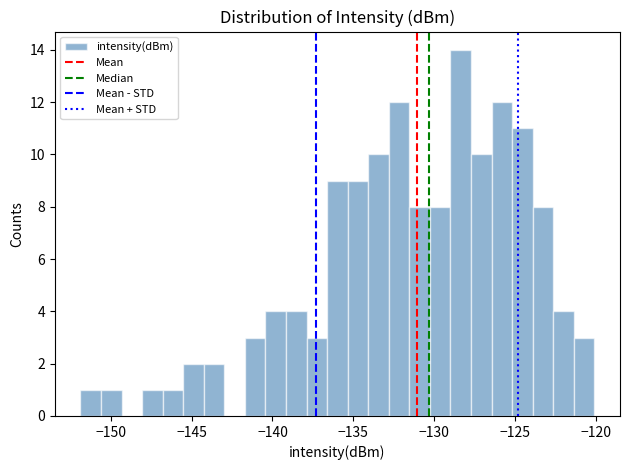

Read against the x-axis, roughly where is the centre of the tallest bar?

-128.5